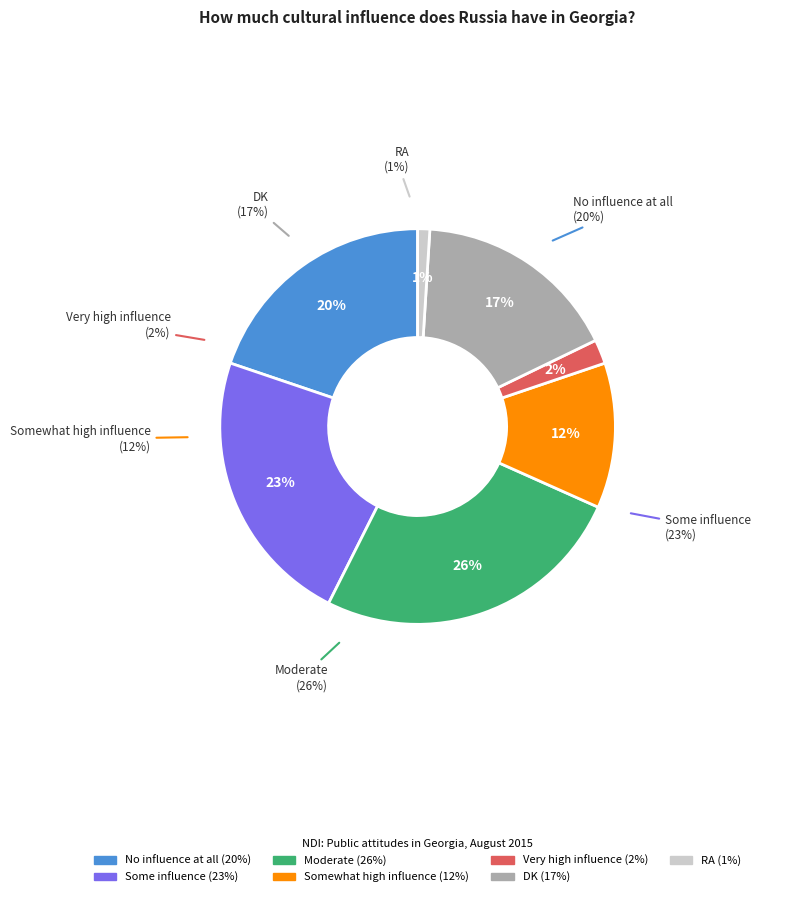

Which category has the biggest portion of the pie?

Moderate